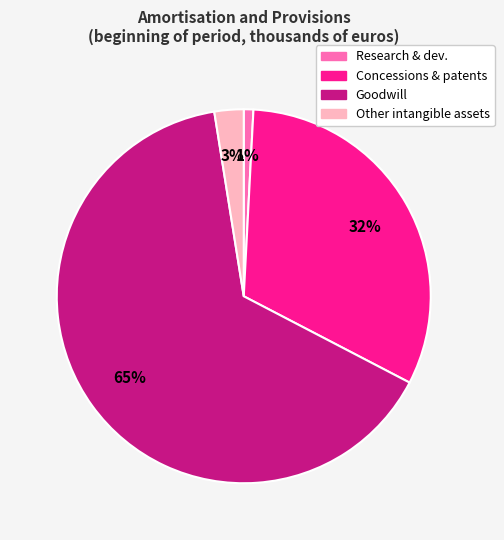

How many segments does this pie chart have?

4